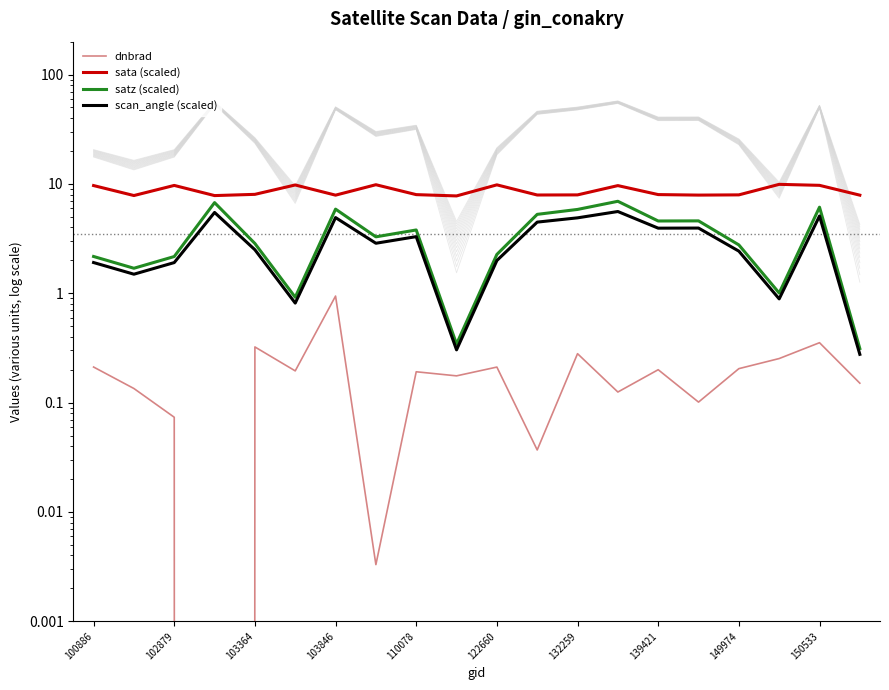

Reading left to right, transcribe all the data shown in this chart.

dnbrad: 0.2	0.1	0.1	-0.1	0.3	0.2	0.9	0.0	0.2	0.2	0.2	0.0	0.3	0.1	0.2	0.1	0.2	0.3	0.4	0.2
sata (scaled): 9.7	7.8	9.7	7.8	8.0	9.8	7.9	9.8	8.0	7.8	9.8	7.9	7.9	9.7	8.0	7.9	7.9	9.9	9.7	7.9
satz (scaled): 2.2	1.7	2.2	6.7	2.9	0.9	5.9	3.3	3.8	0.3	2.3	5.3	5.8	6.9	4.6	4.6	2.8	1.0	6.1	0.3
scan_angle (scaled): 1.9	1.5	1.9	5.5	2.5	0.8	4.9	2.9	3.3	0.3	2.0	4.5	4.9	5.6	3.9	3.9	2.4	0.9	5.1	0.3